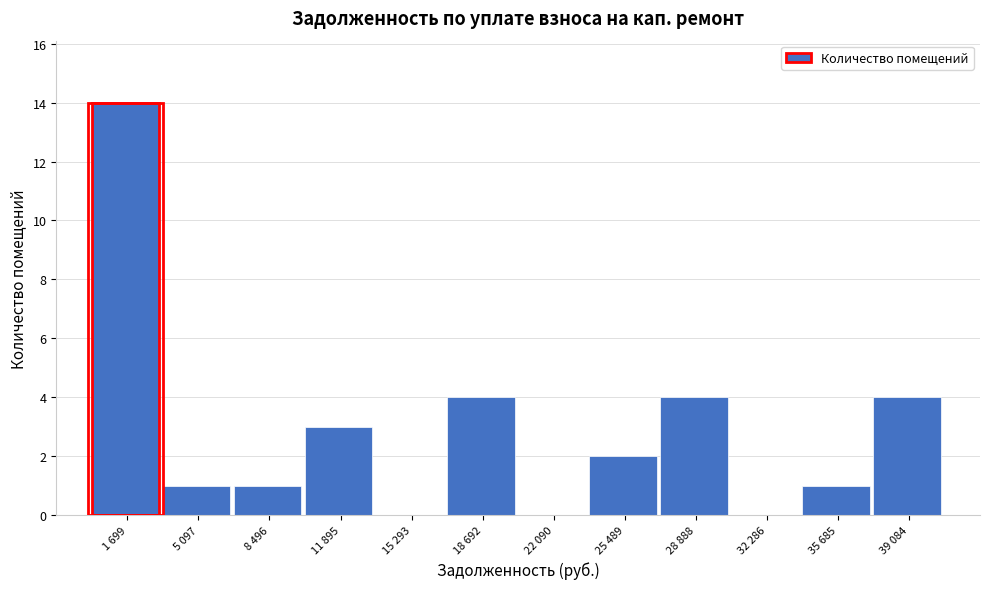

Reading right to left, what are all the values shown in this chart?

39 084=4	35 685=1	32 286=0	28 888=4	25 489=2	22 090=0	18 692=4	15 293=0	11 895=3	8 496=1	5 097=1	1 699=14